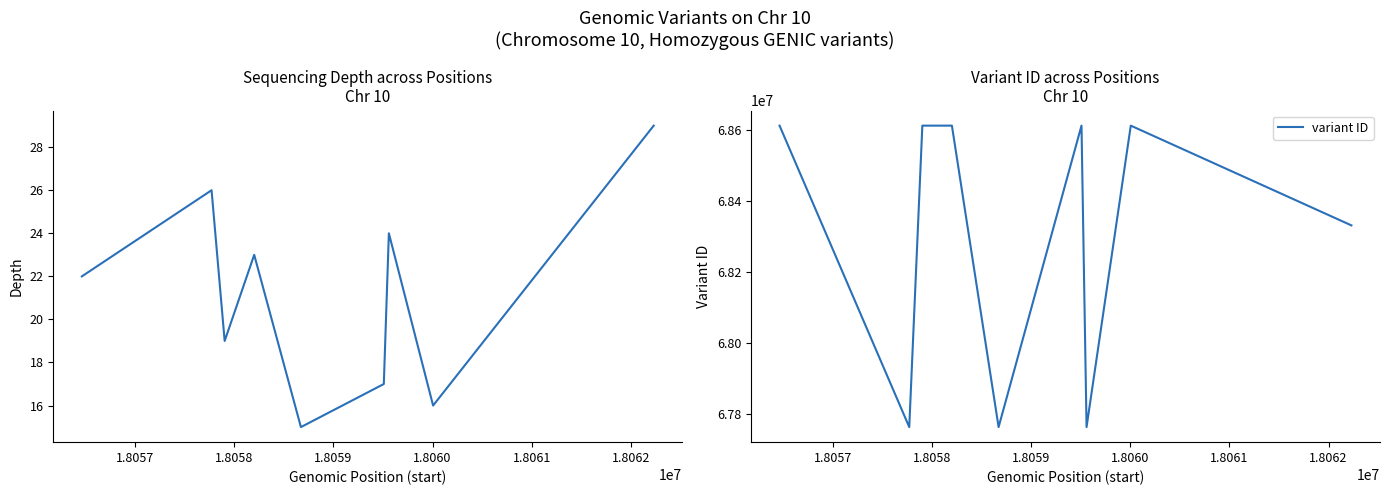

What is the greatest value displayed?

68611725